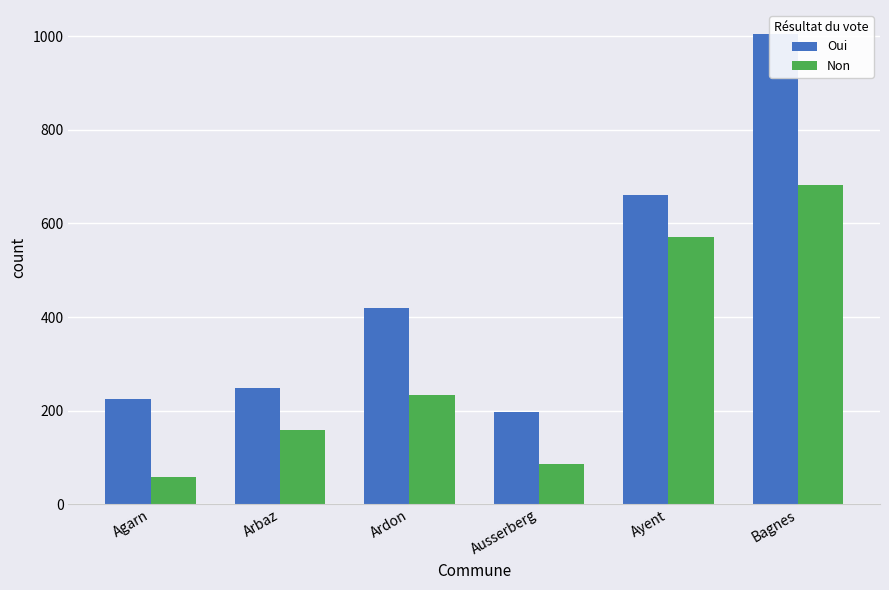

Count the number of data series in this chart.

2